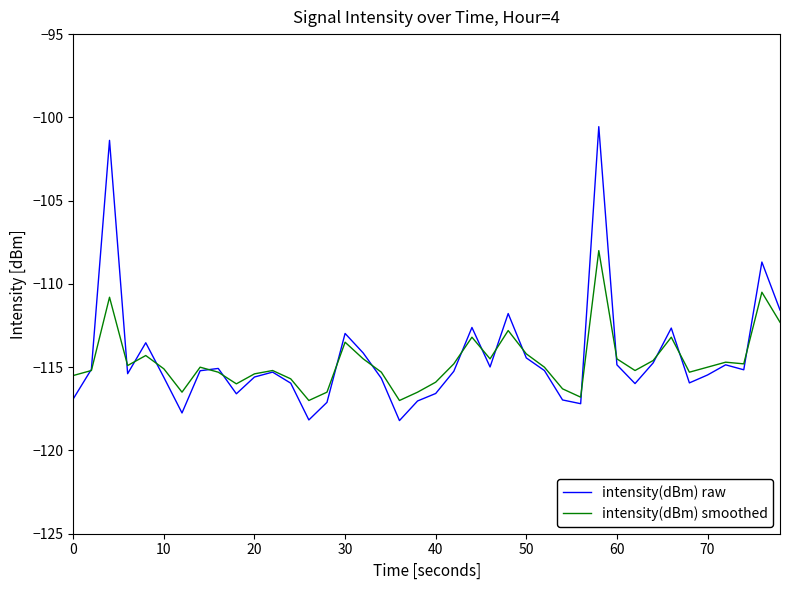

What is the maximum value shown in the chart?

-100.6